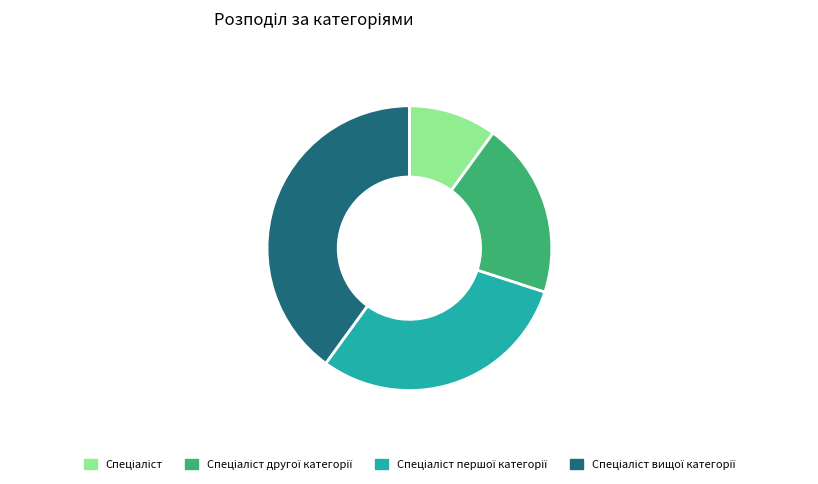

Is there any slice that represents more than half of the pie?

No